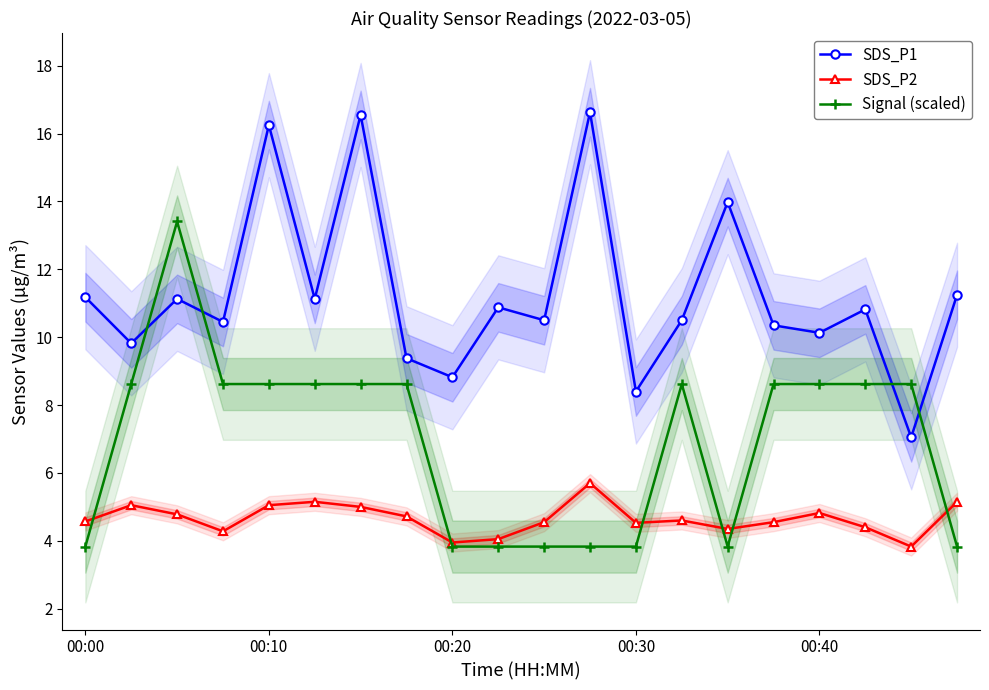

True or false: Signal (scaled) has a value of 5.8 at 00:30.

False